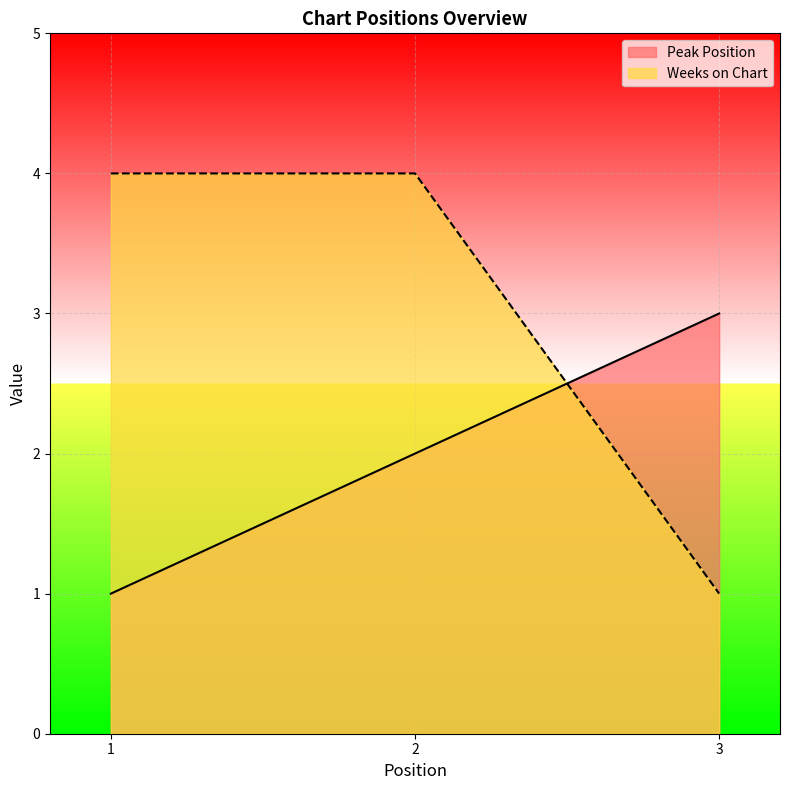

List the labels in order of Peak Position value, smallest first.

1, 2, 3